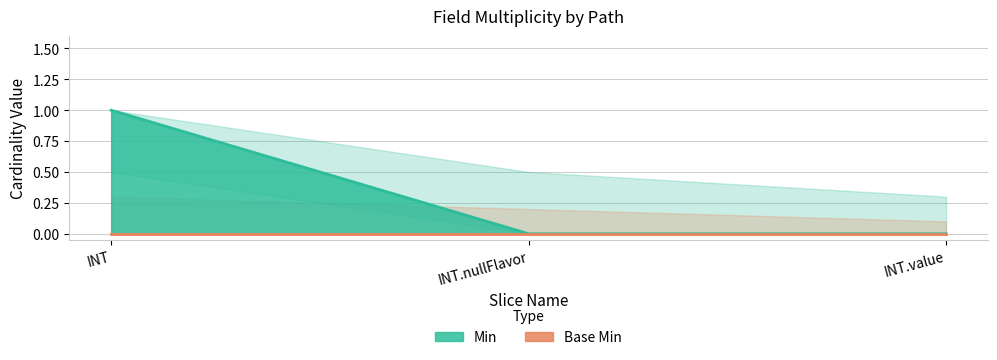

Count the values in the range 0 to 1.

3